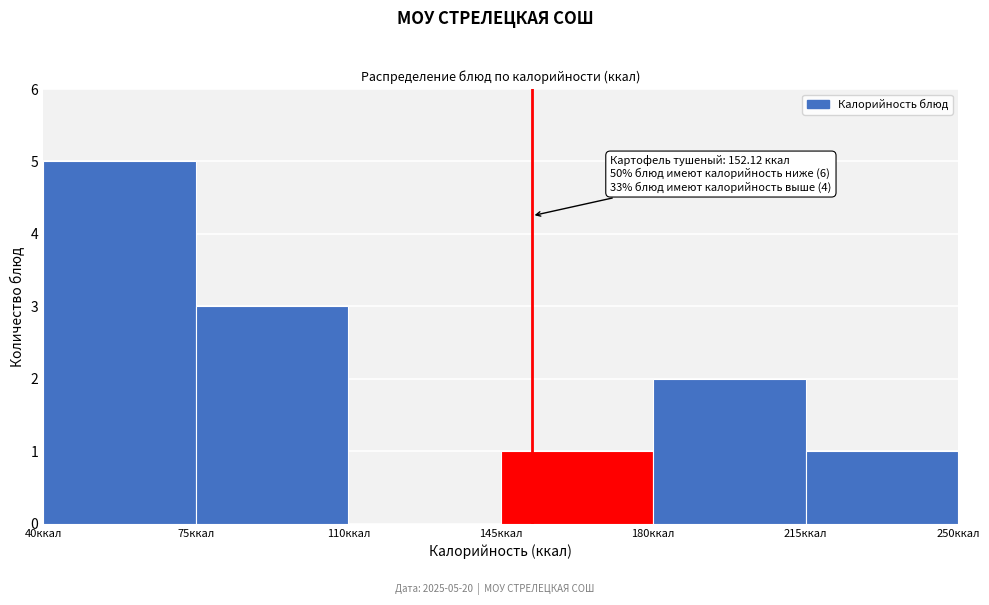

Which range on the x-axis has the tallest bar?

40 to 75